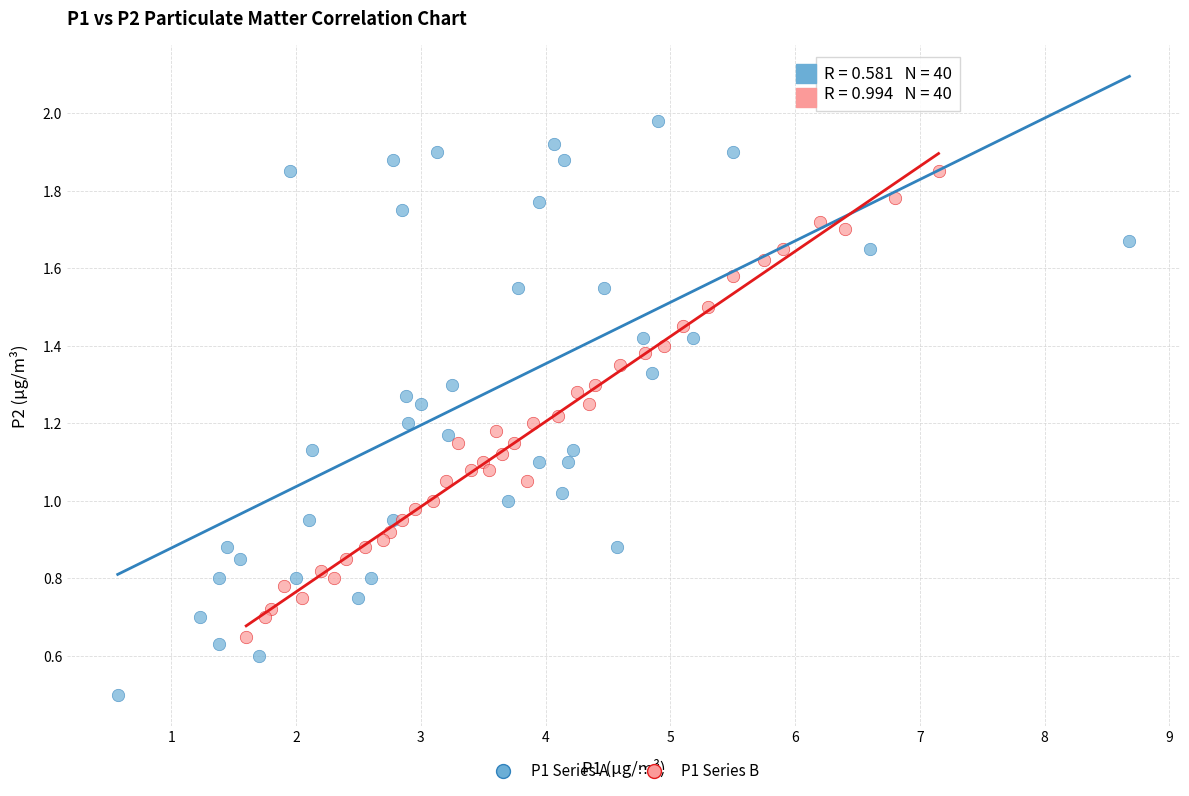

Which series contains the lowest Y value?

P1 Series A